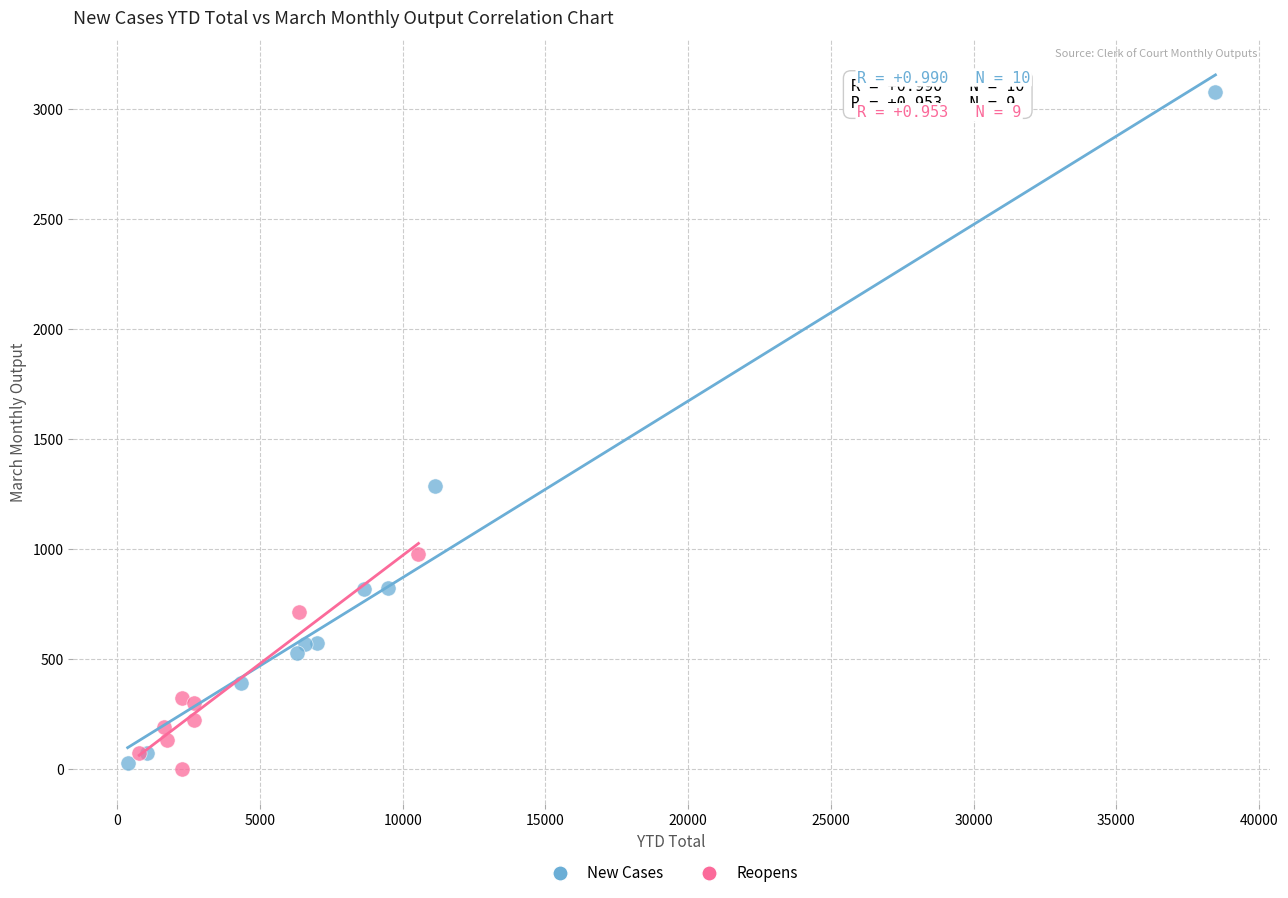

Which series contains the highest Y value?

New Cases